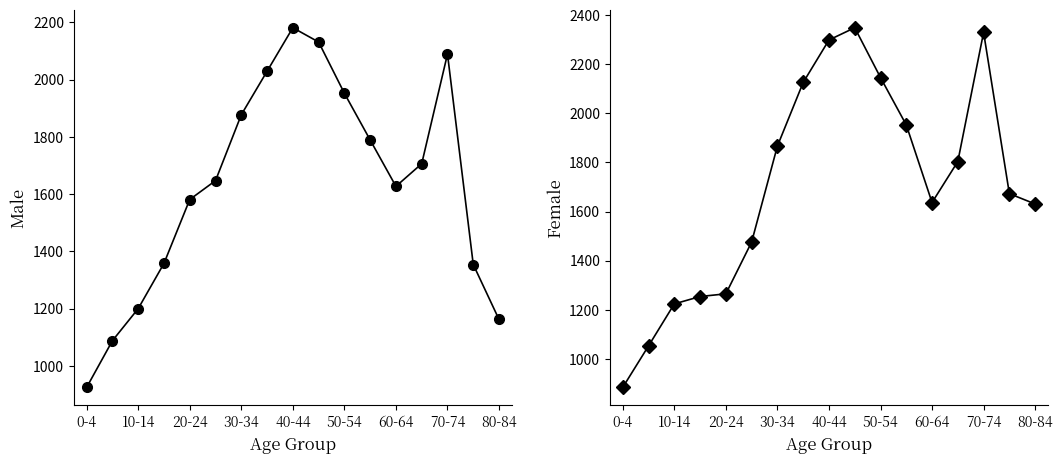

What is the minimum value for Female?

884